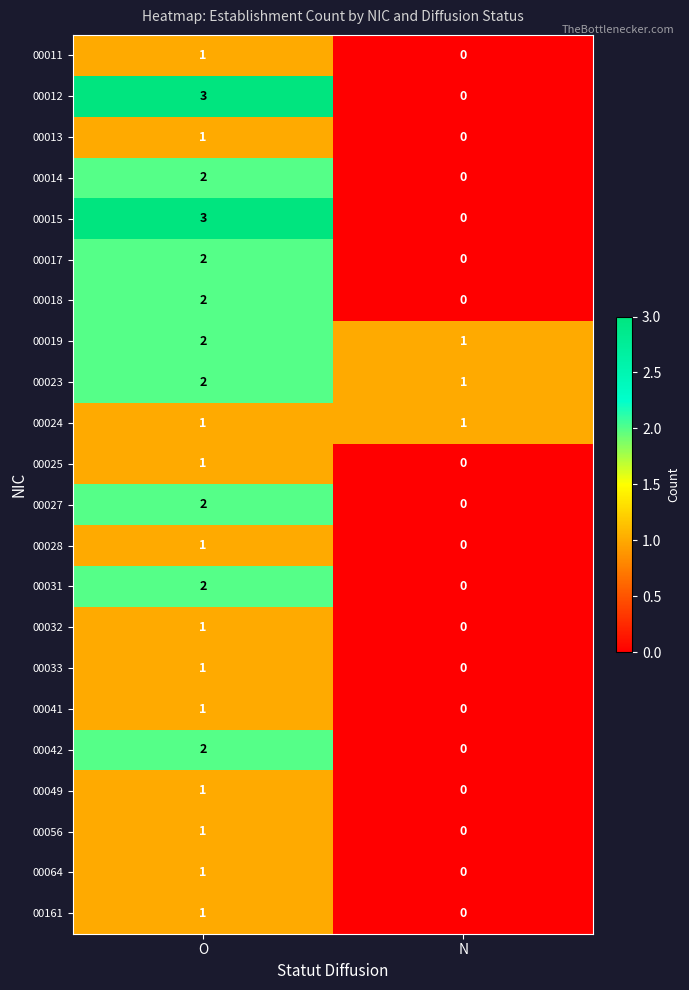

True or false: 00025 has a value of 1 at N.

False